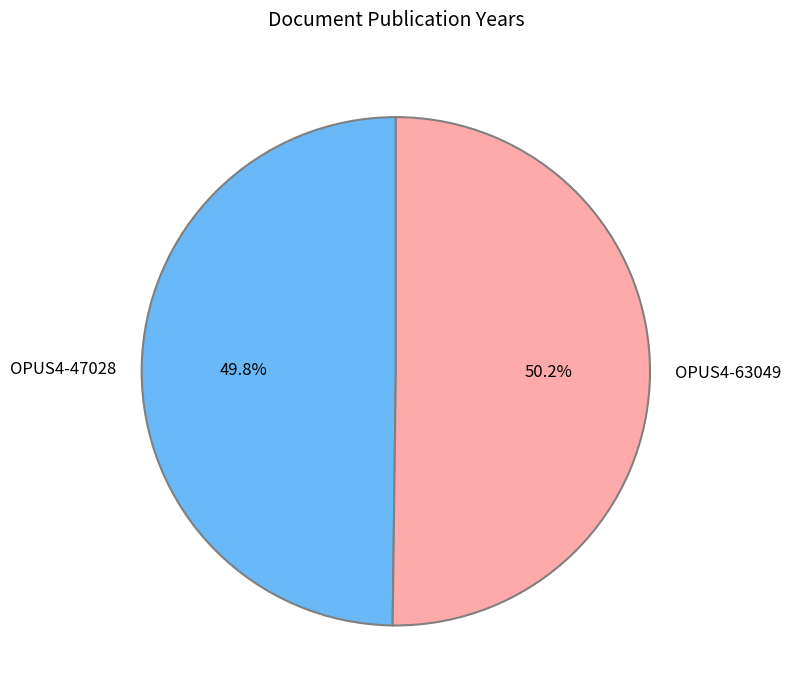

Do OPUS4-63049 and OPUS4-47028 together represent more than half of the pie?

Yes